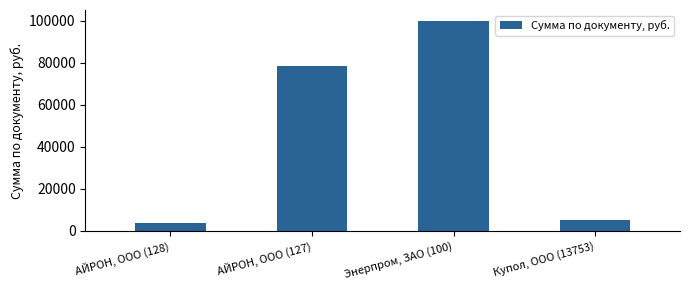

What is the difference between the values at Энерпром, ЗАО (100) and АЙРОН, ООО (127)?

21815.6